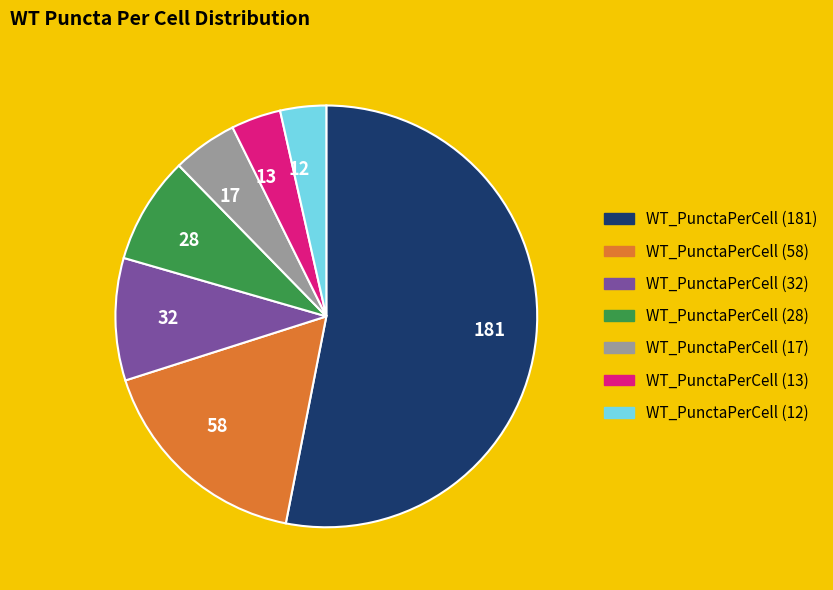

How many segments does this pie chart have?

7